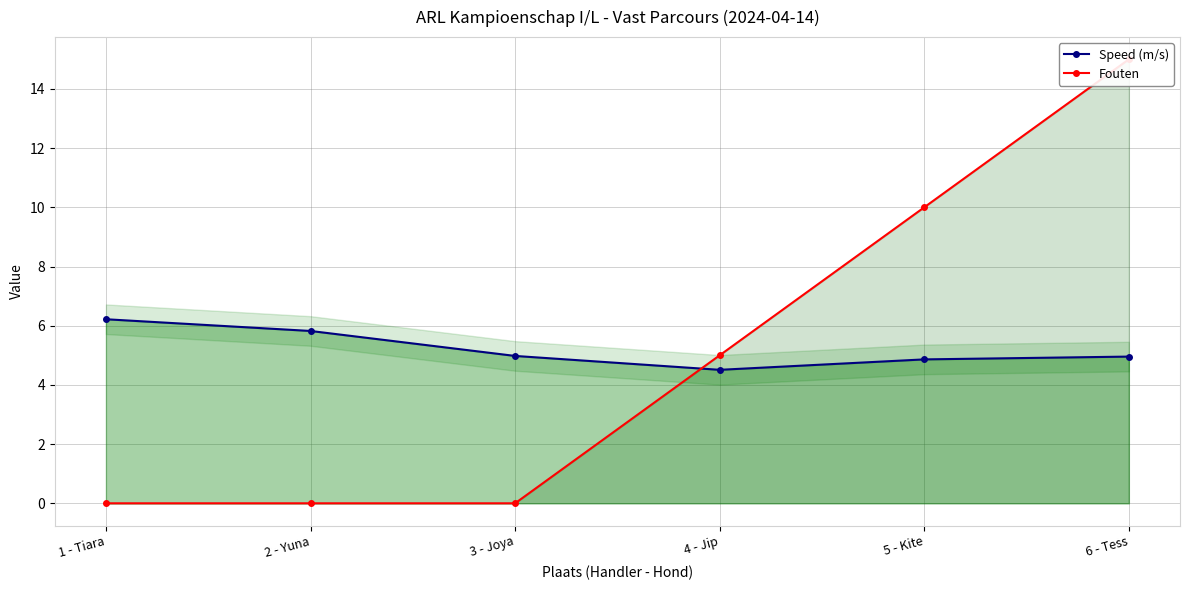

Where is Speed (m/s) nearest to the value 5?

3 - Joya